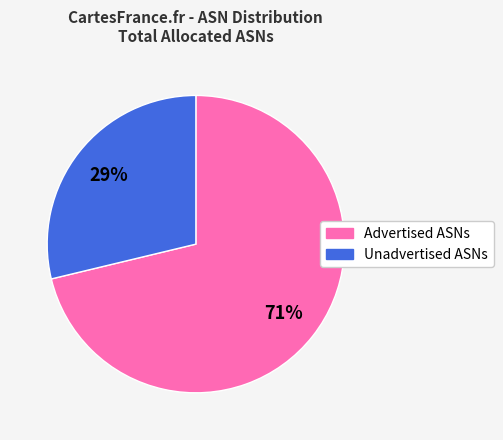

Which slice is the largest?

Advertised ASNs